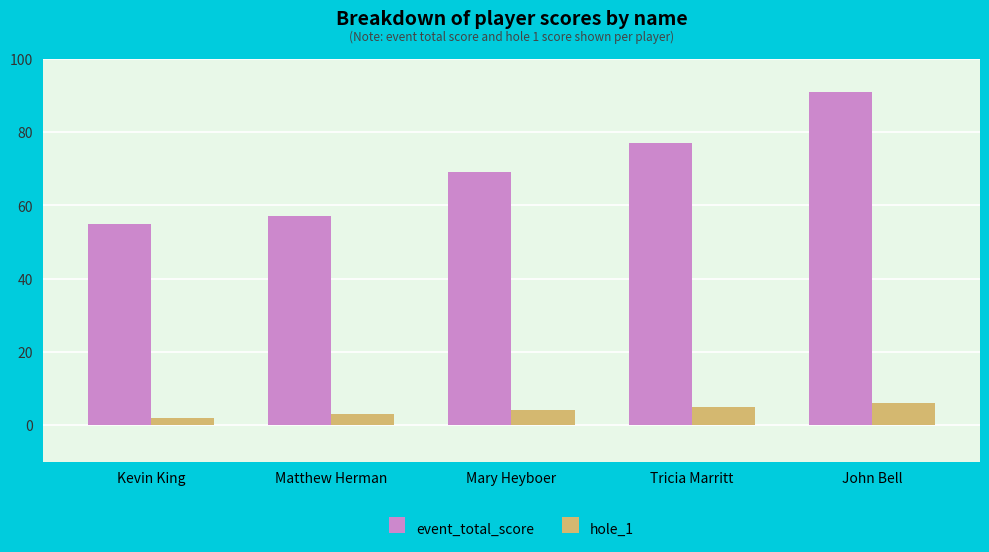

Rank the series at John Bell from lowest to highest value.

hole_1, event_total_score